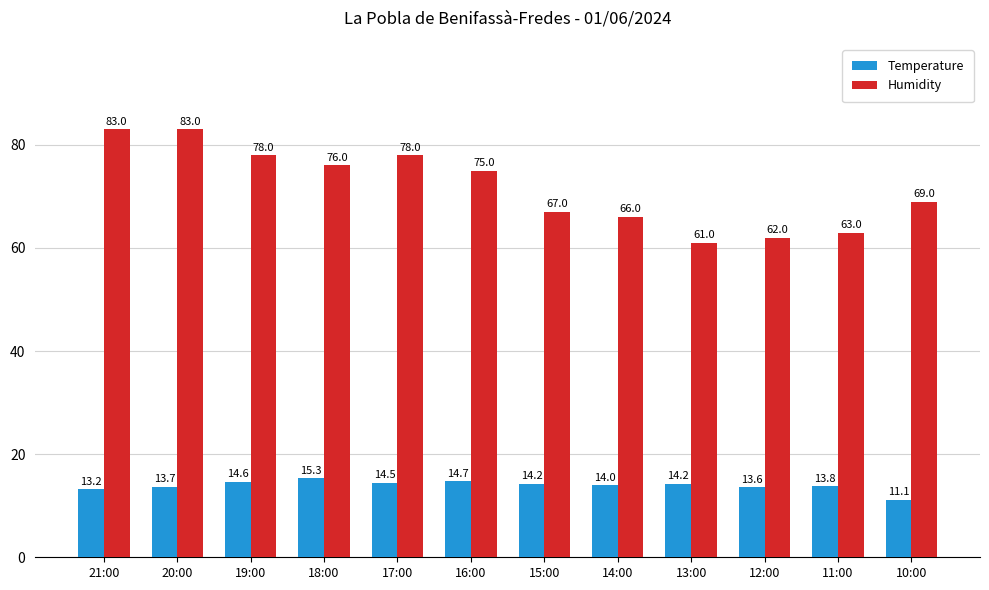

How many values in the Temperature series are below 14?

5